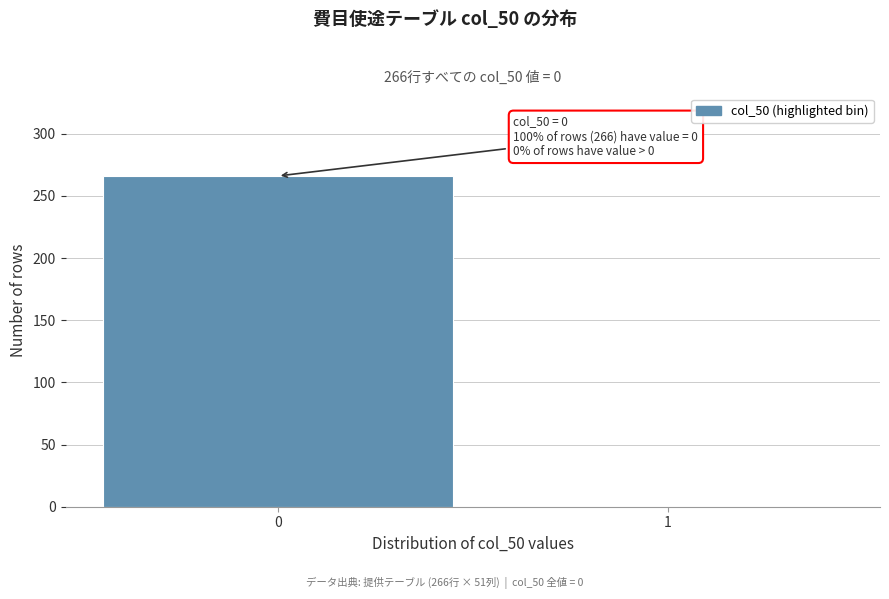

Reading left to right, list all the values displayed in this chart.

0=266	1=0